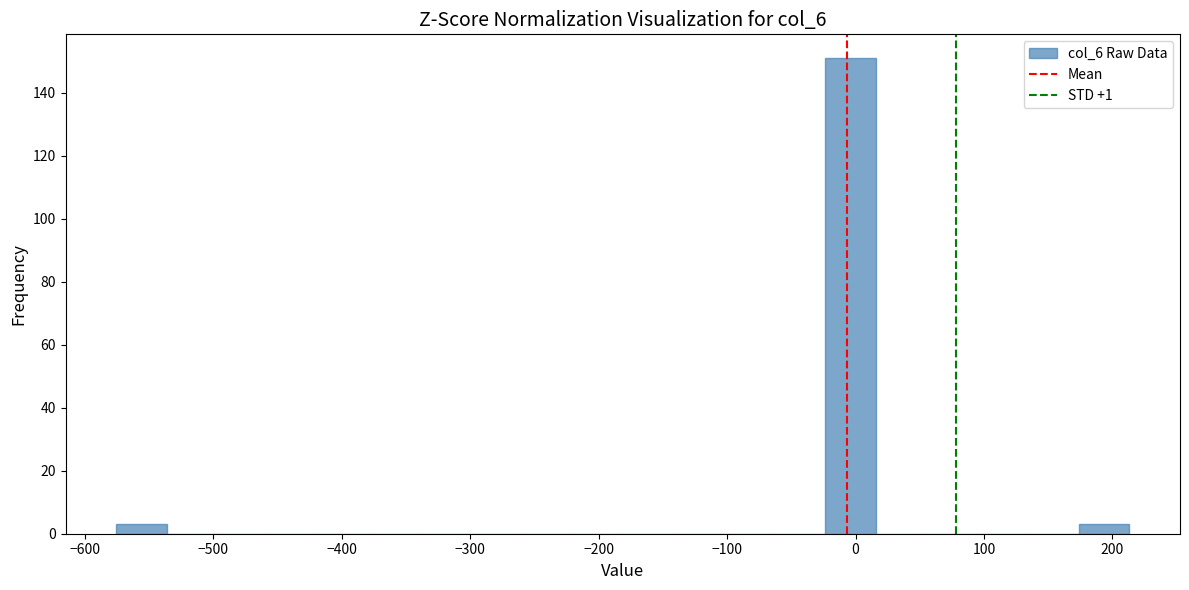

Read against the x-axis, roughly where is the centre of the tallest bar?

0